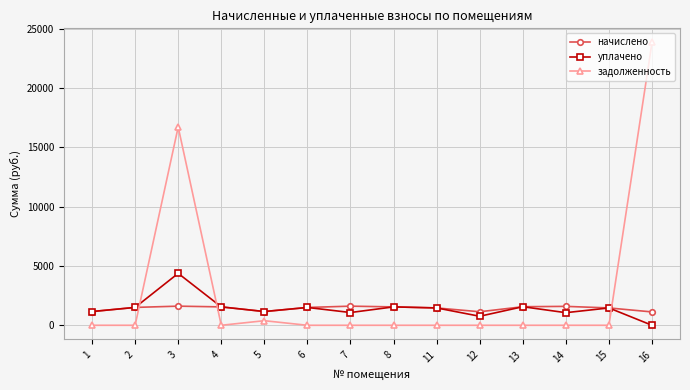

How many positive values does the уплачено series have?

13